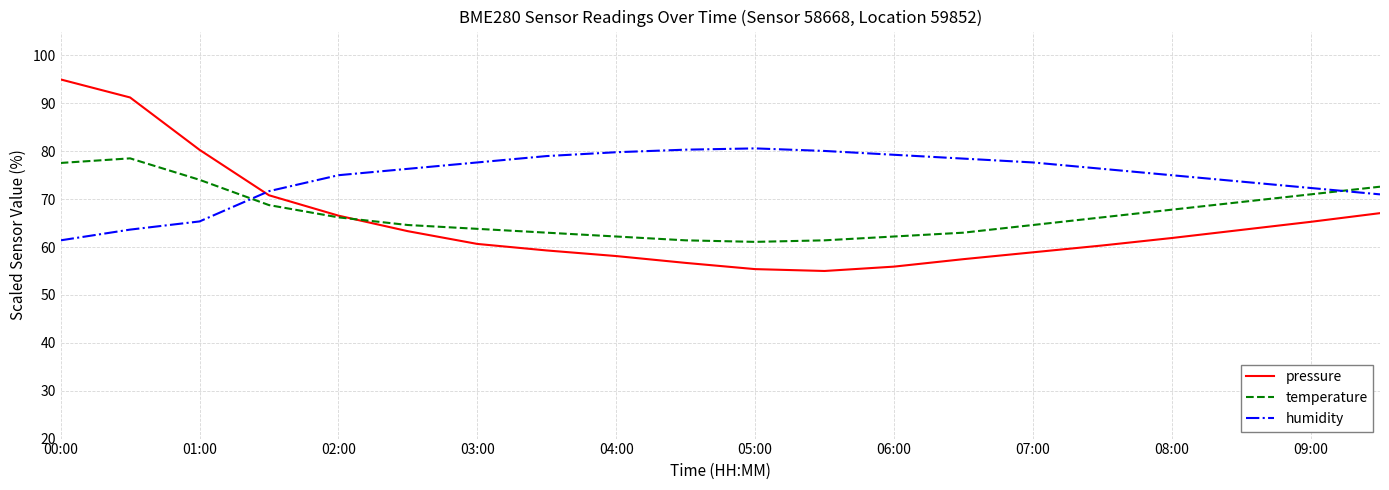

How many lines are shown in the chart?

3